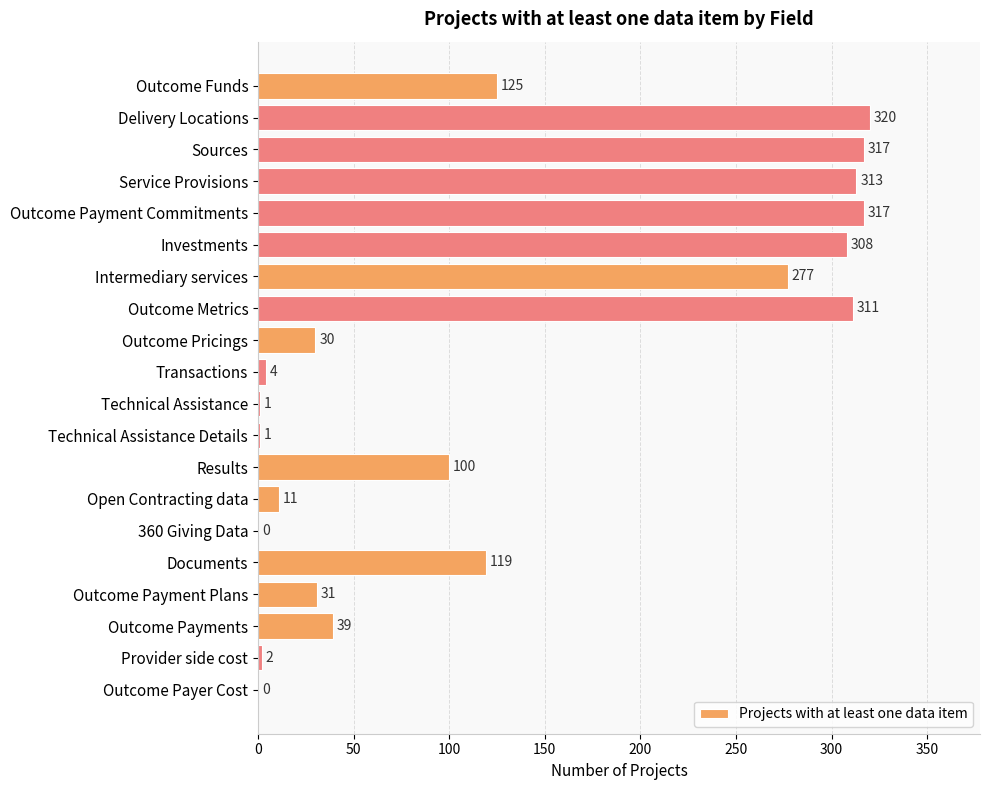

At which label is the value closest to 160?

Outcome Funds